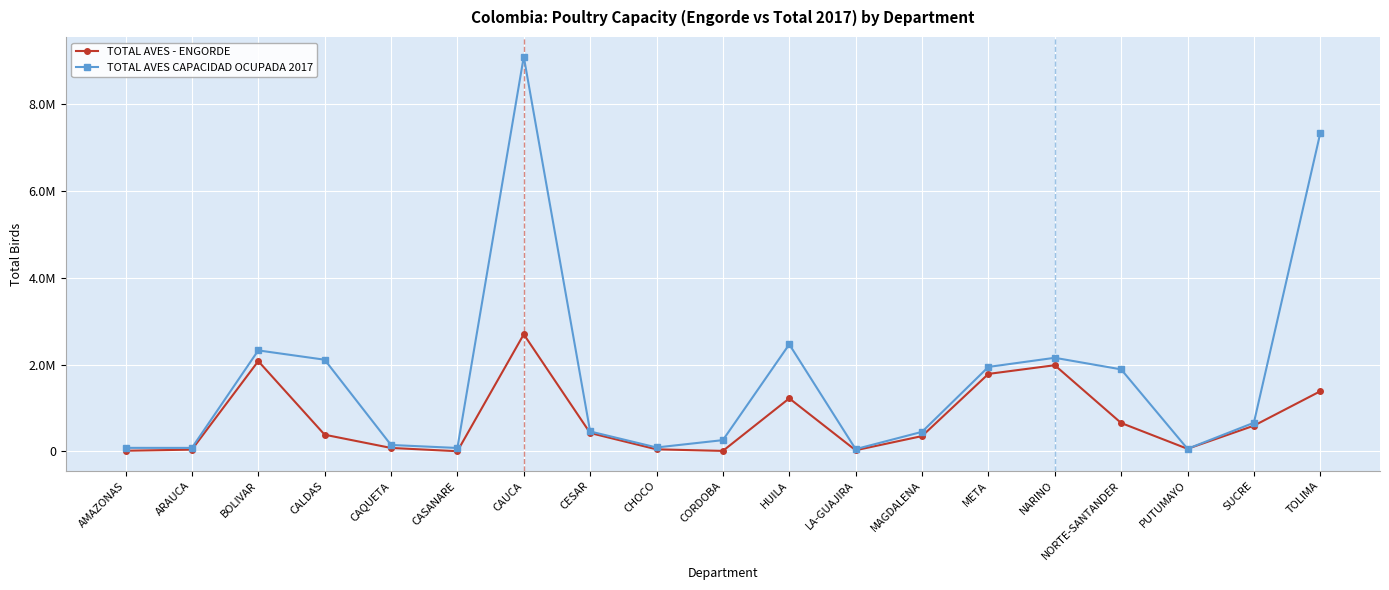

How many interior local valleys does the TOTAL AVES - ENGORDE series have?

4